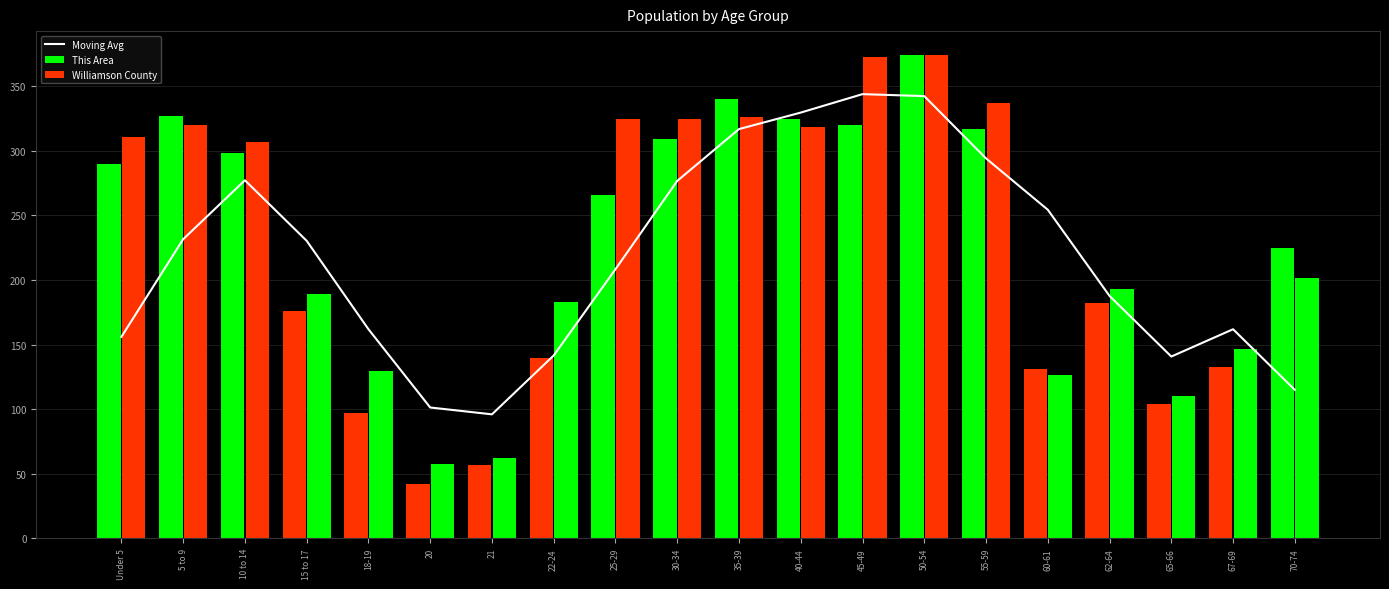

What is the ratio of the value at 62-64 to the value at 50-54?

0.5